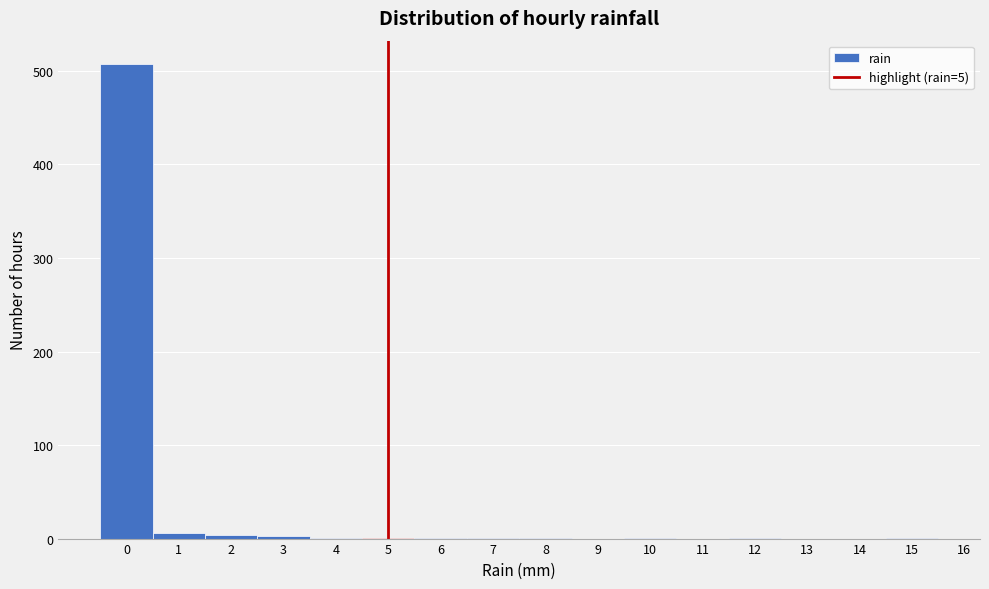

How tall is the bar that spans -0.5 to 0.5 on the x-axis? The values are not printed on the chart, so give them approximately, as read against the axis.

510